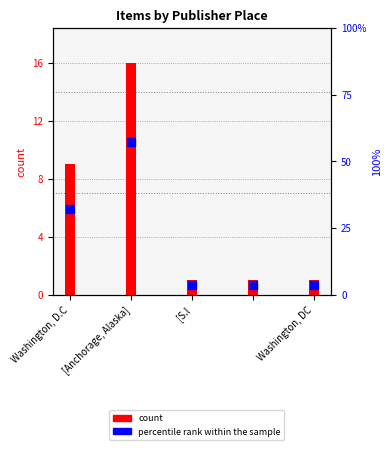

Which series has the largest Y range (max minus min)?

percentile rank within the sample